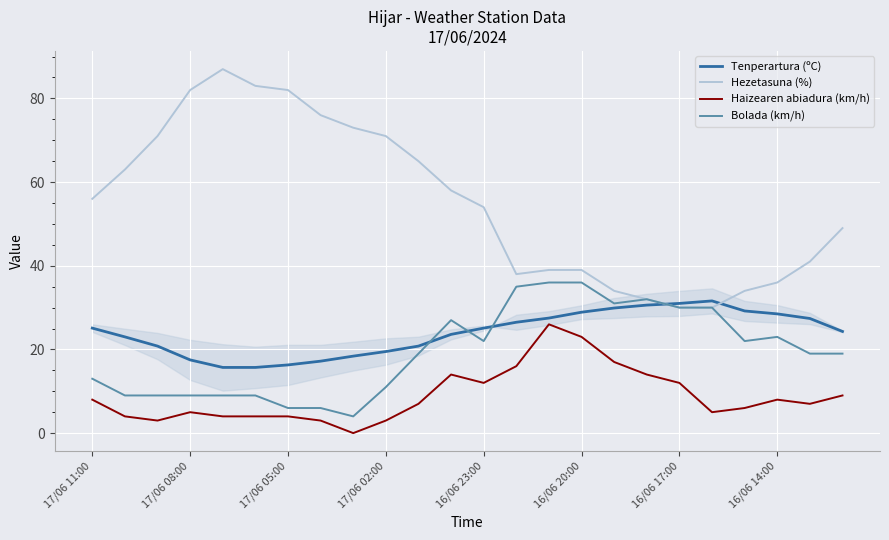

What is the maximum value for Haizearen abiadura (km/h)?

26.0